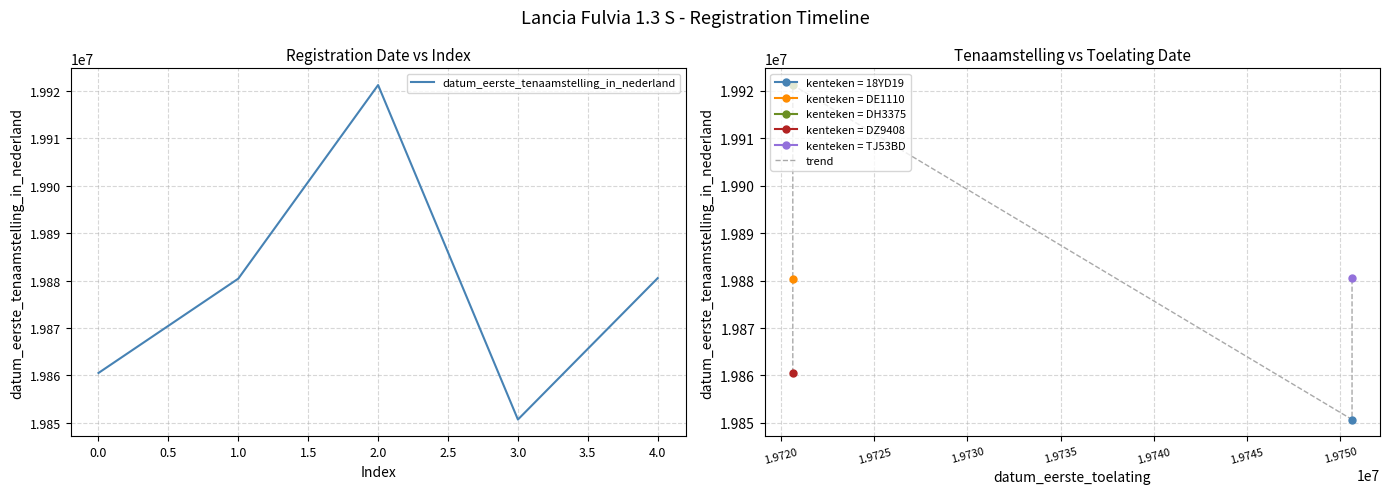

In datum_eerste_tenaamstelling_in_nederland, how many points are higher than both neighbors (excluding endpoints)?

1